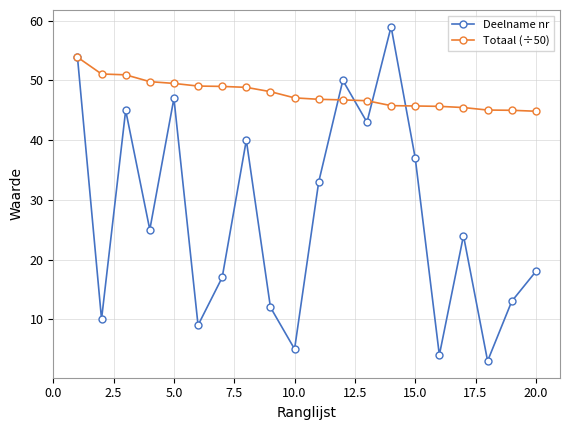

What is the value of the Deelname nr point at the 1st from the left?

54.0